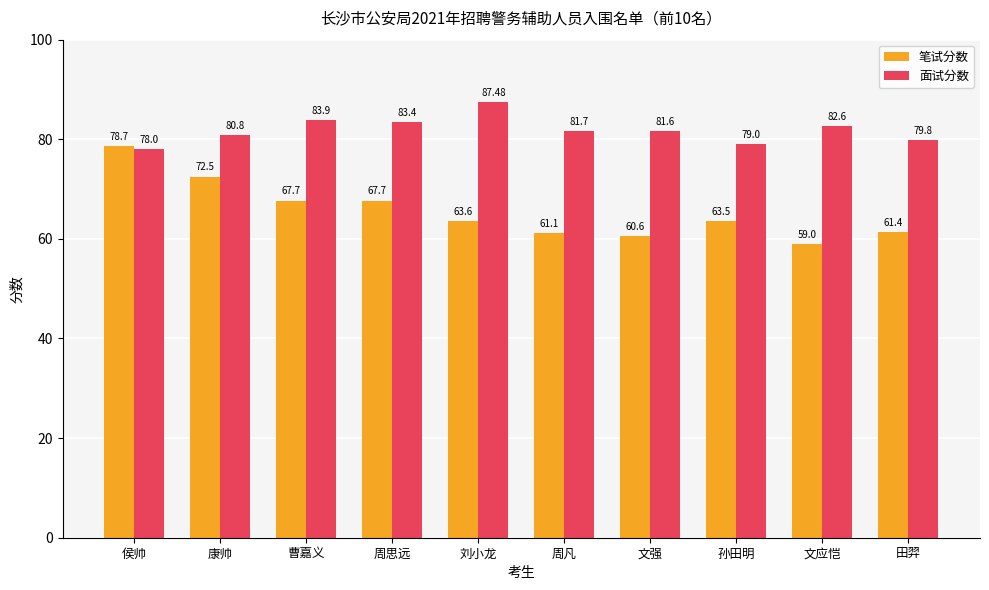

Rank the series by their average value, from highest to lowest.

面试分数, 笔试分数